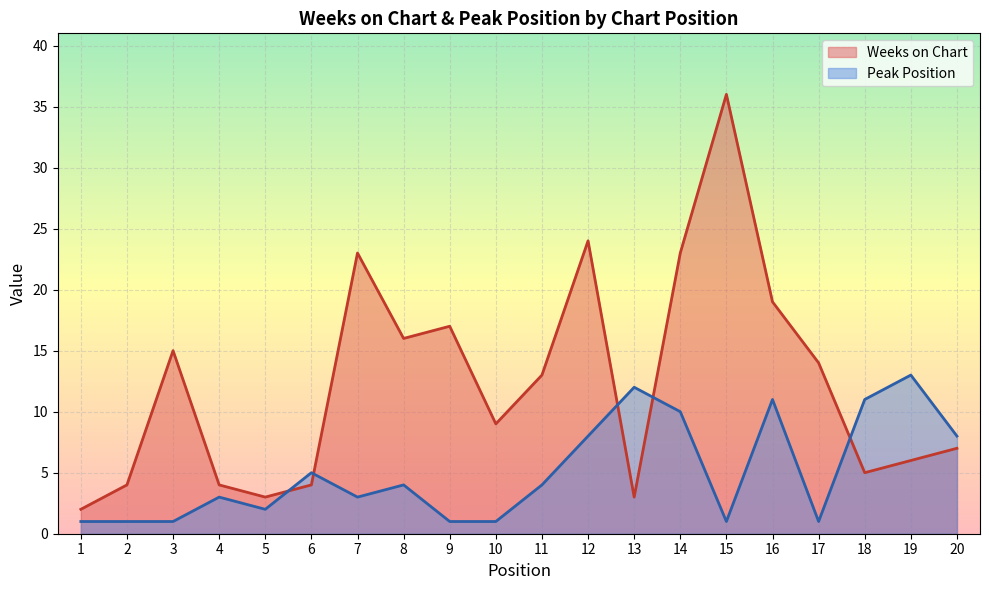

How many lines are shown in the chart?

2